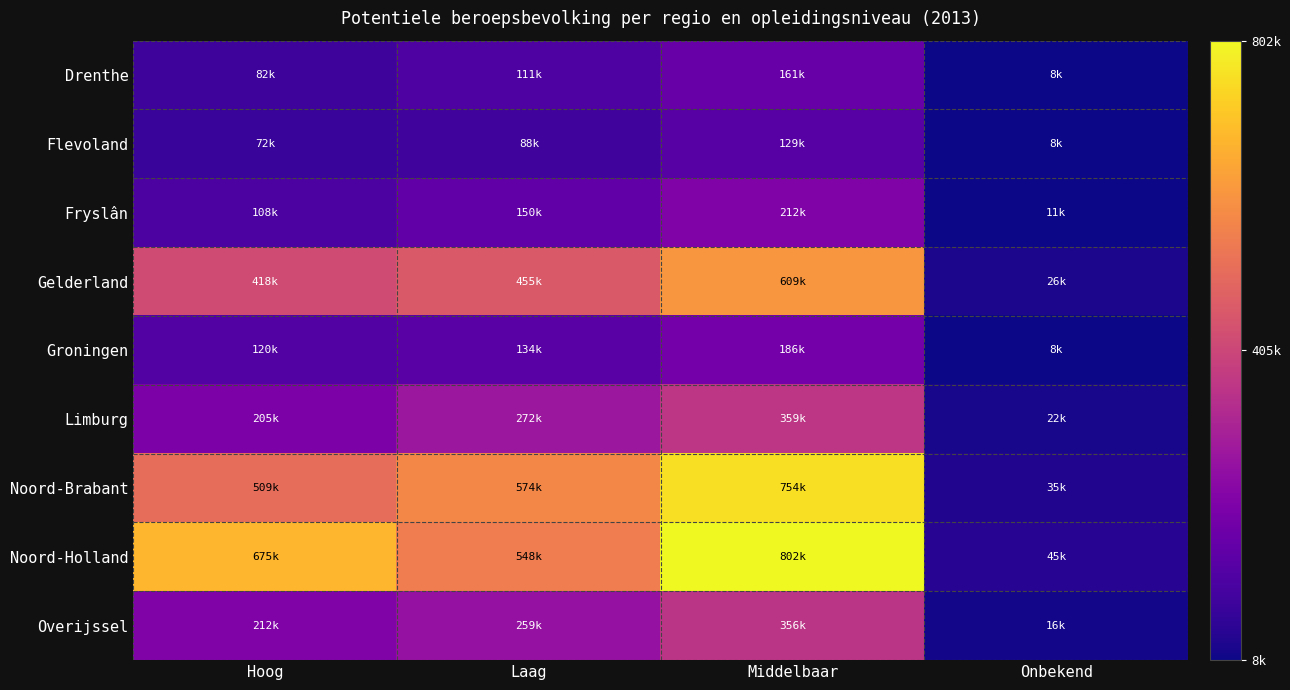

Between Laag and Onbekend, which is larger?

Laag